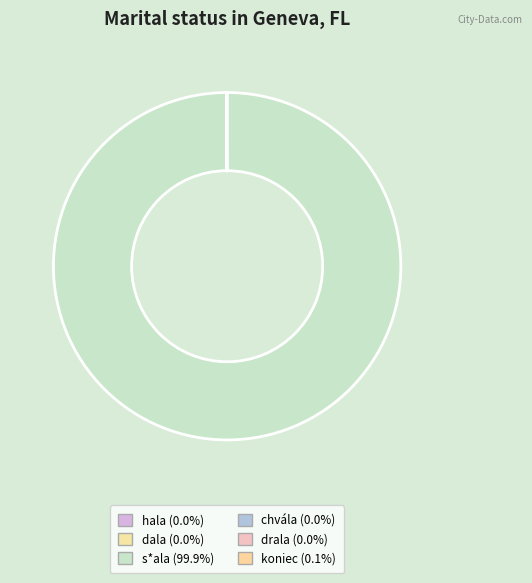

Which has a higher value, hala or koniec?

koniec